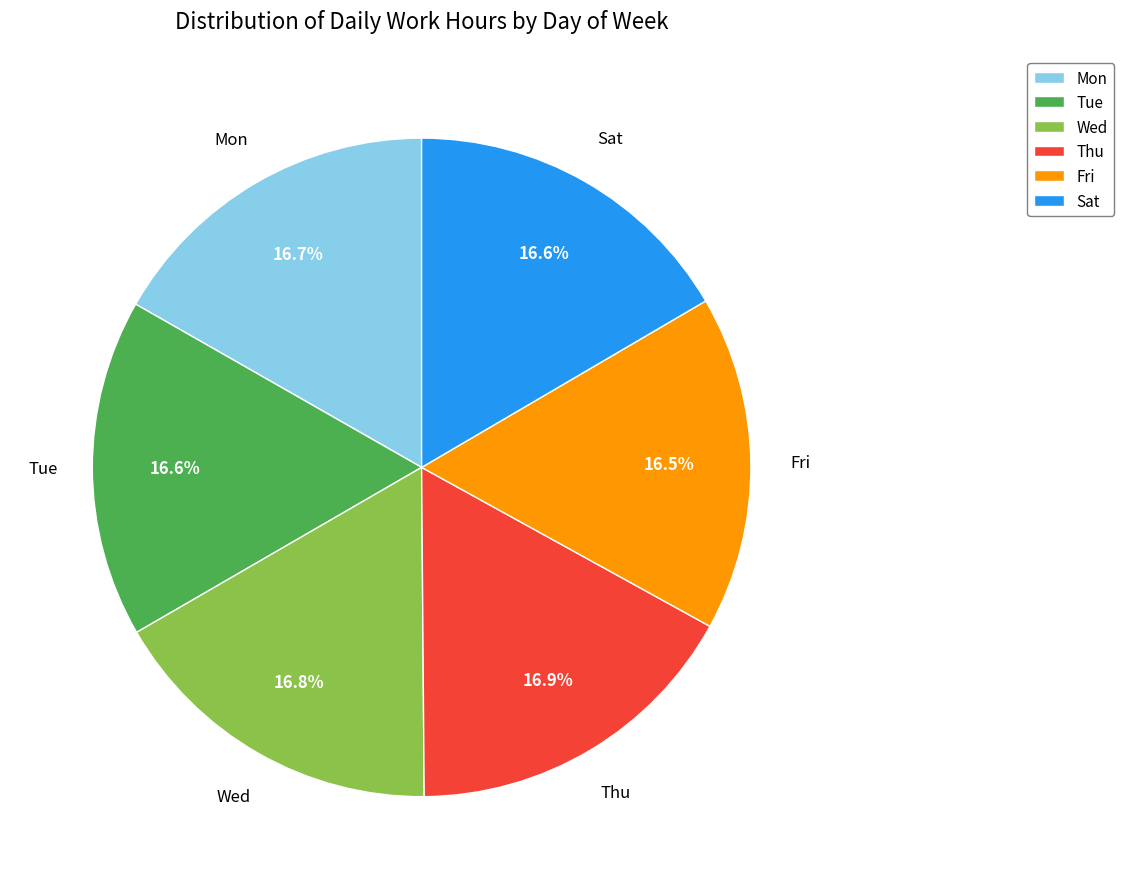

Is there any slice that represents more than half of the pie?

No